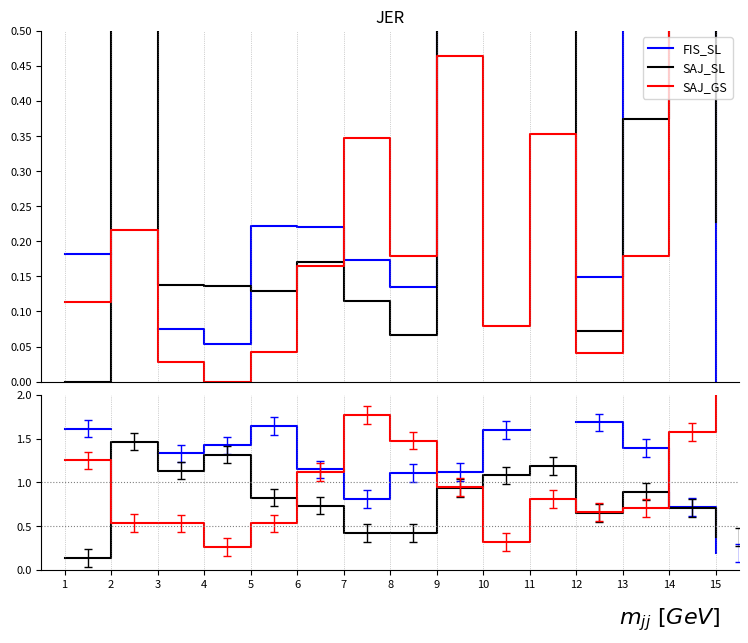

Where is the first local minimum for SAJ_SL?

3